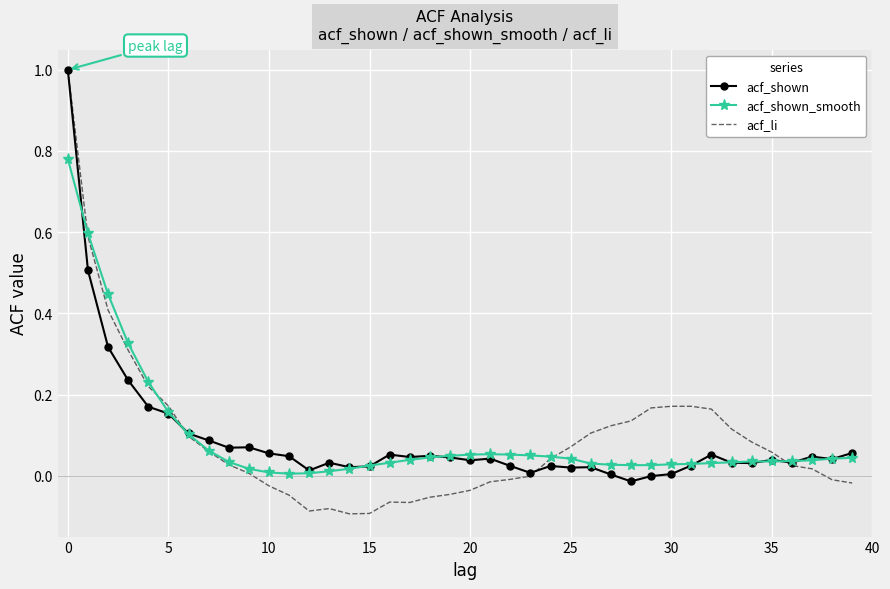

Which series has the largest range (max minus min)?

acf_li